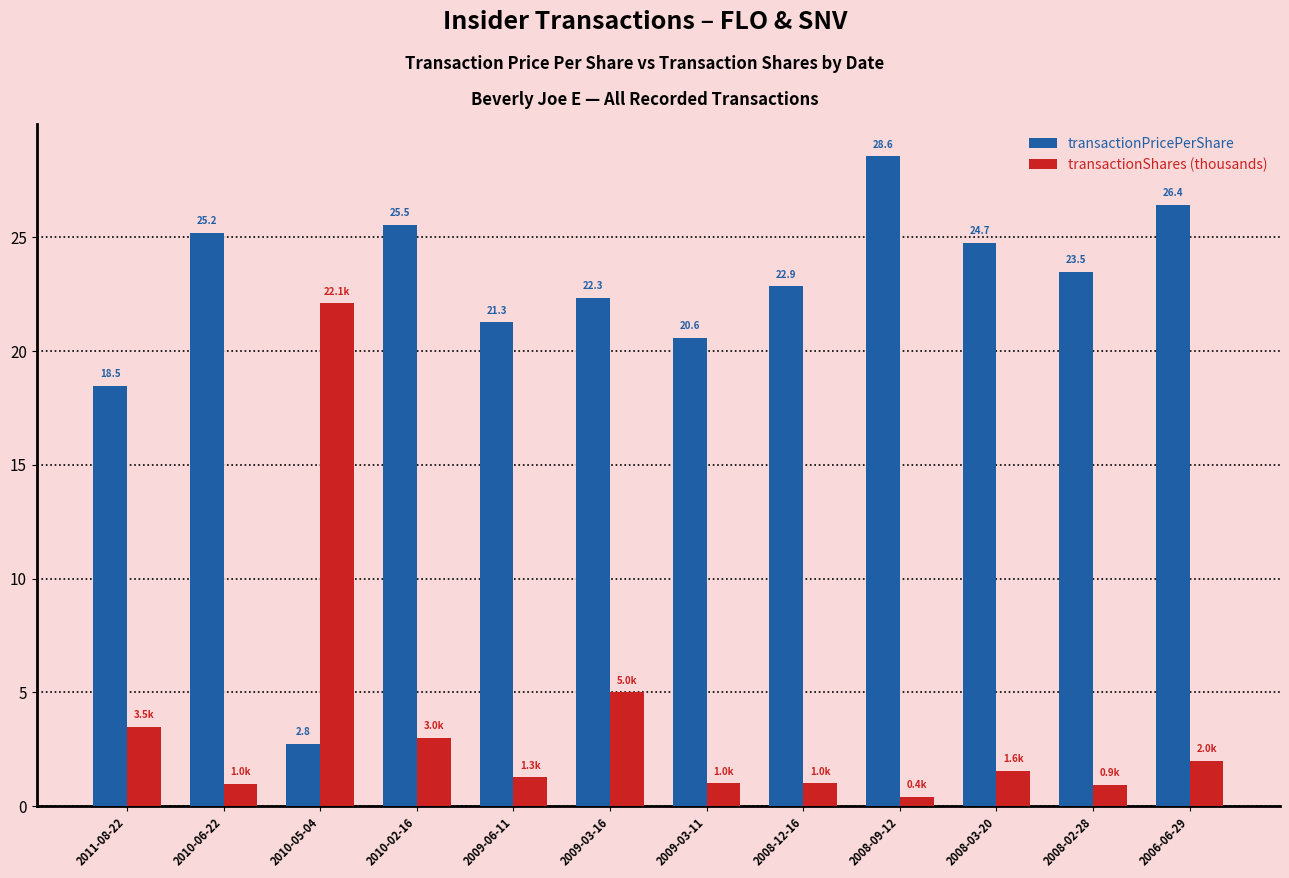

What is the label of the 10th bar from the left?

2008-03-20